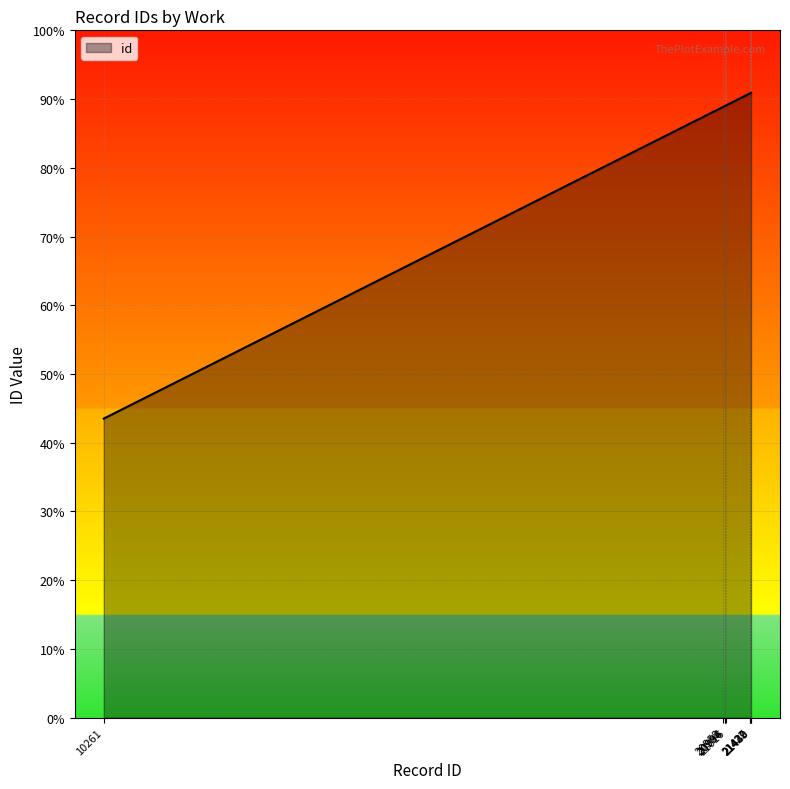

Is this an area chart (filled region under the line)?

Yes